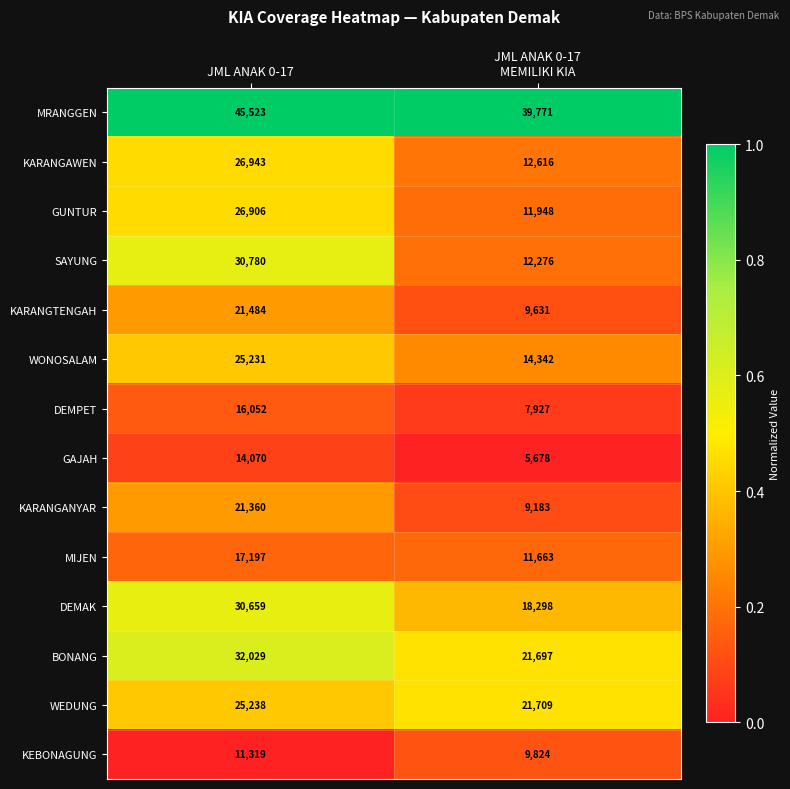

Reading left to right, what are all the values shown in this chart?

MRANGGEN: 45523	39771
KARANGAWEN: 26943	12616
GUNTUR: 26906	11948
SAYUNG: 30780	12276
KARANGTENGAH: 21484	9631
WONOSALAM: 25231	14342
DEMPET: 16052	7927
GAJAH: 14070	5678
KARANGANYAR: 21360	9183
MIJEN: 17197	11663
DEMAK: 30659	18298
BONANG: 32029	21697
WEDUNG: 25238	21709
KEBONAGUNG: 11319	9824